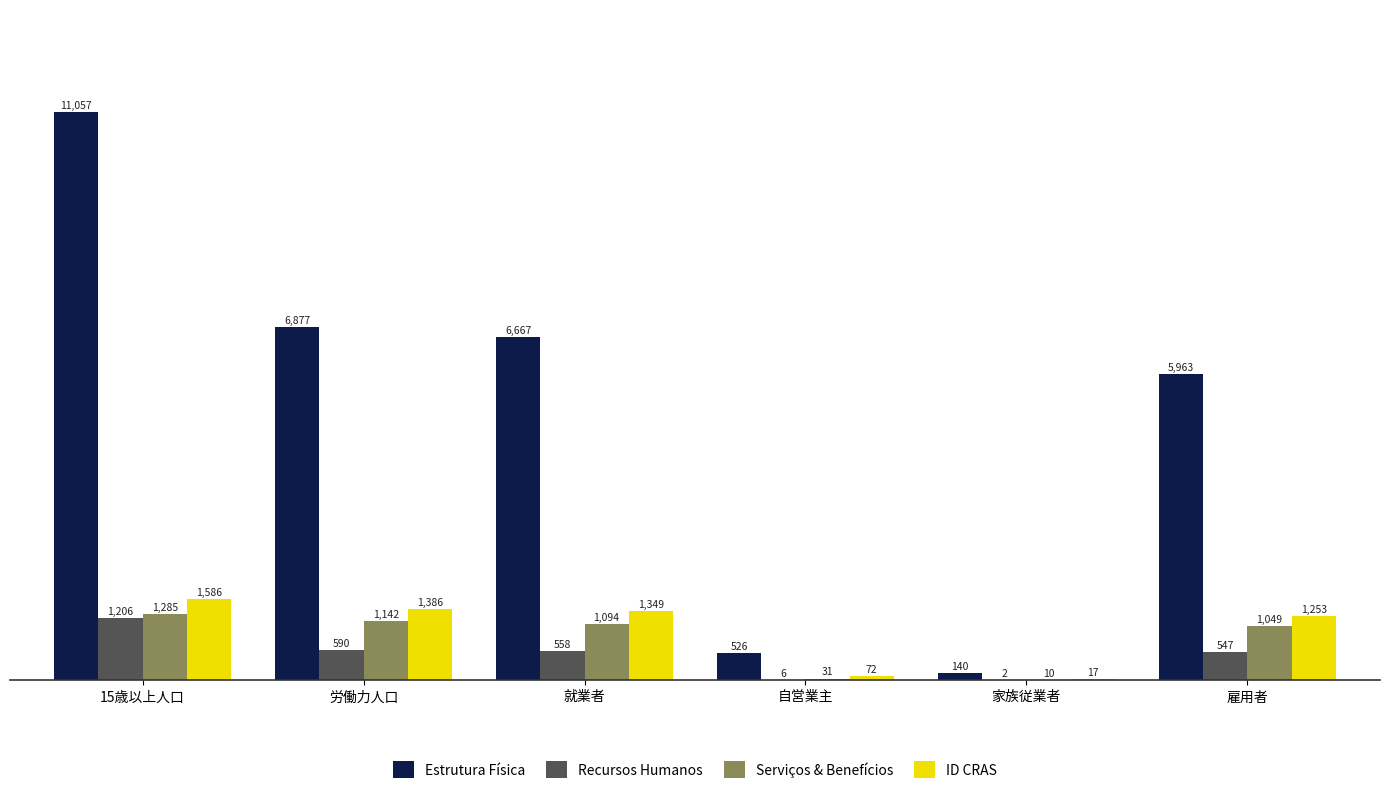

What is the total value across all series at 労働力人口?

9995